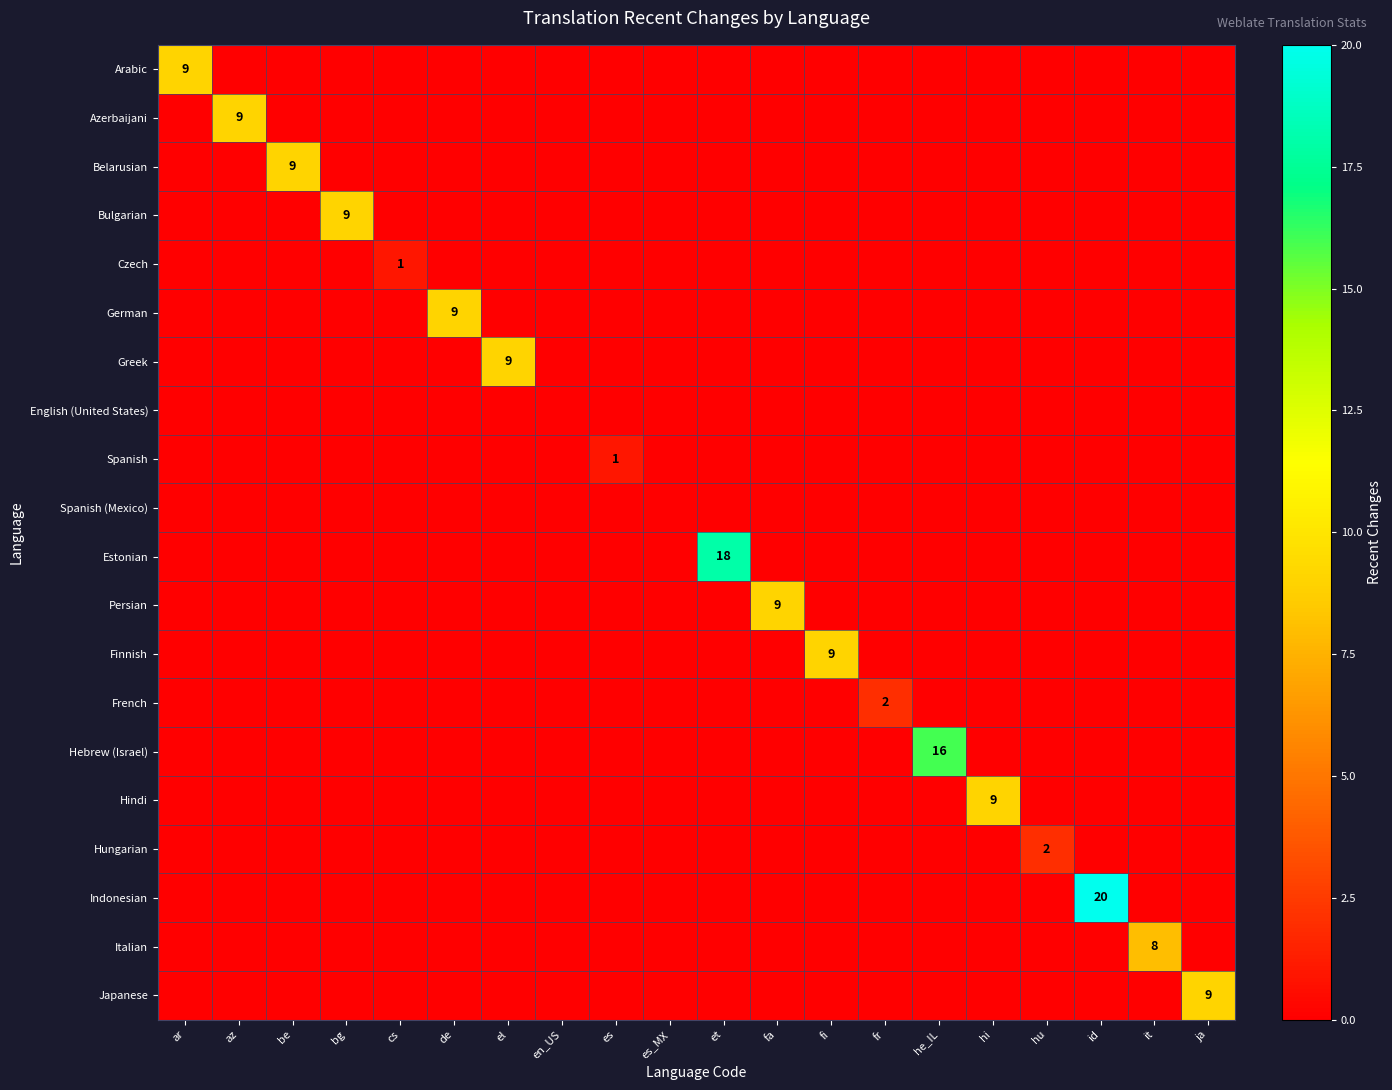

Count the Azerbaijani values in the range 0 to 1.

19